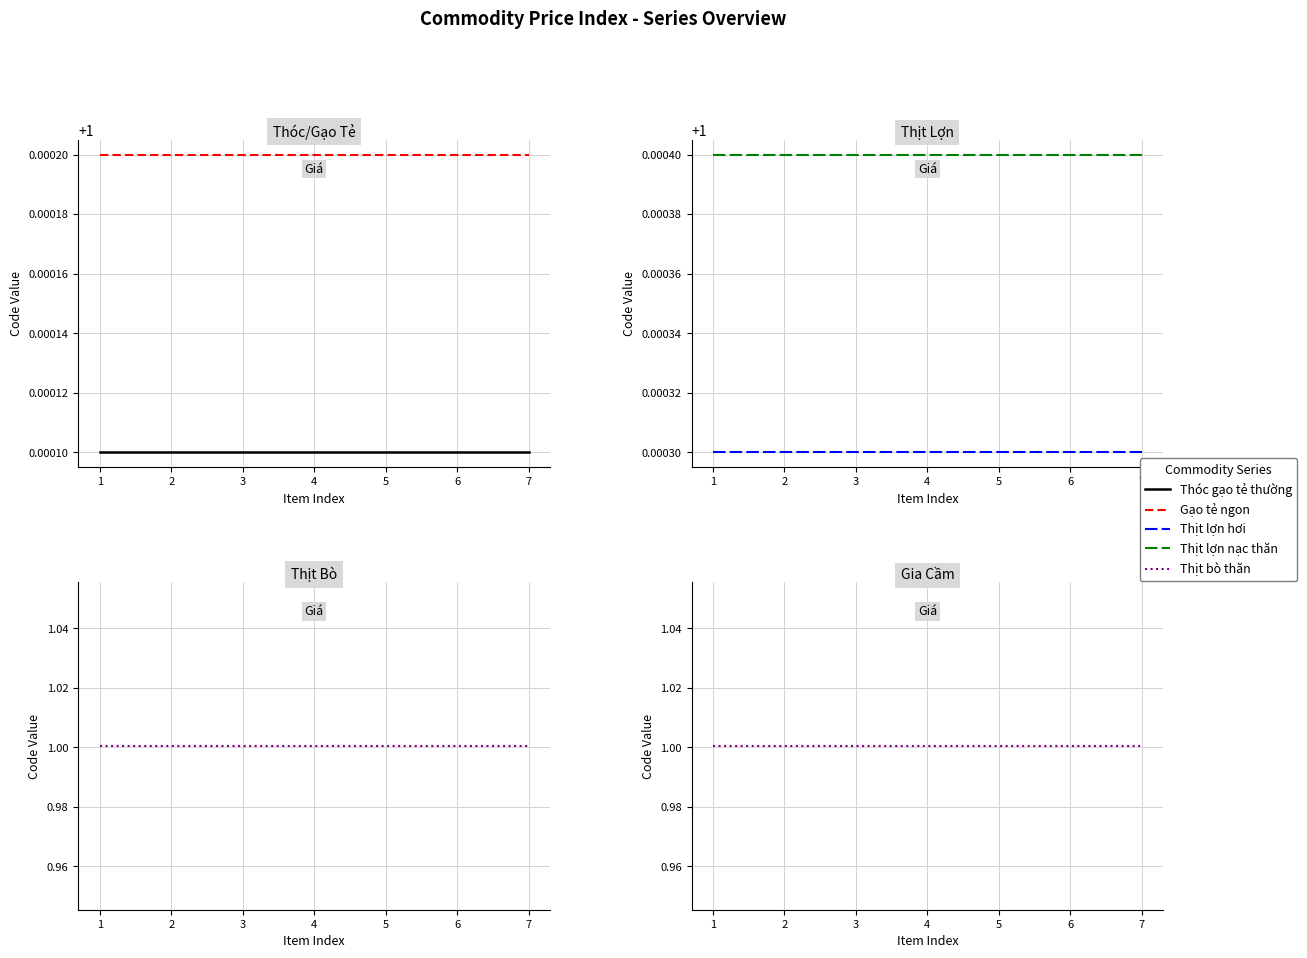

How many categories are shown in the chart?

7